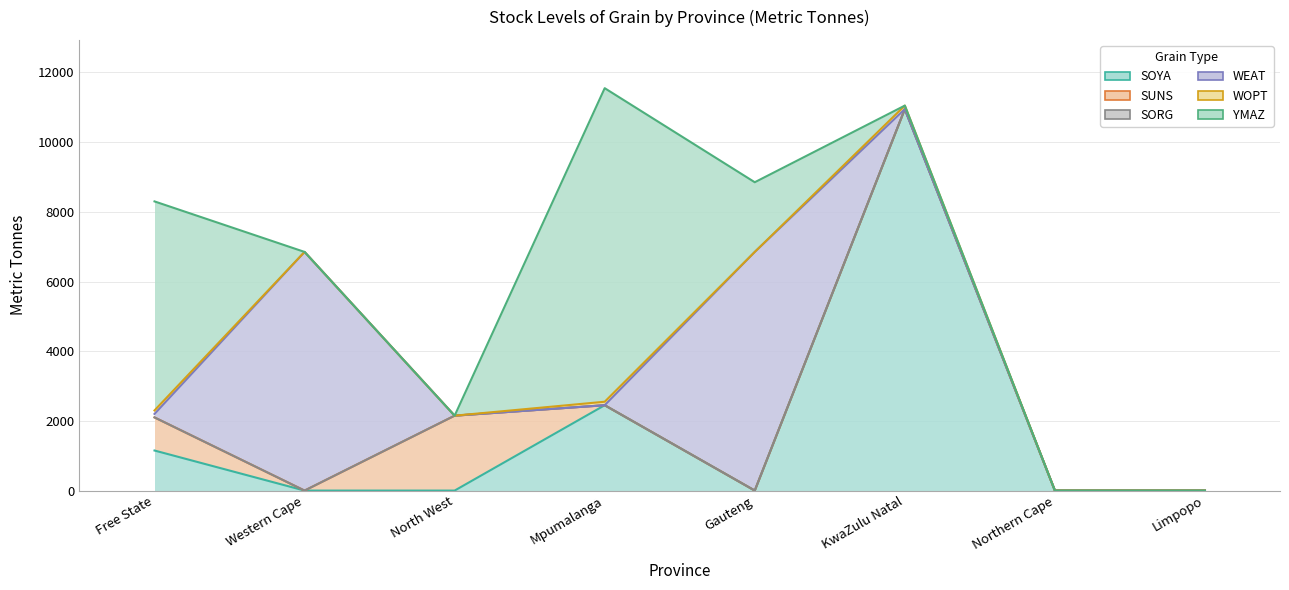

How many SUNS values are between 0 and 950?

7